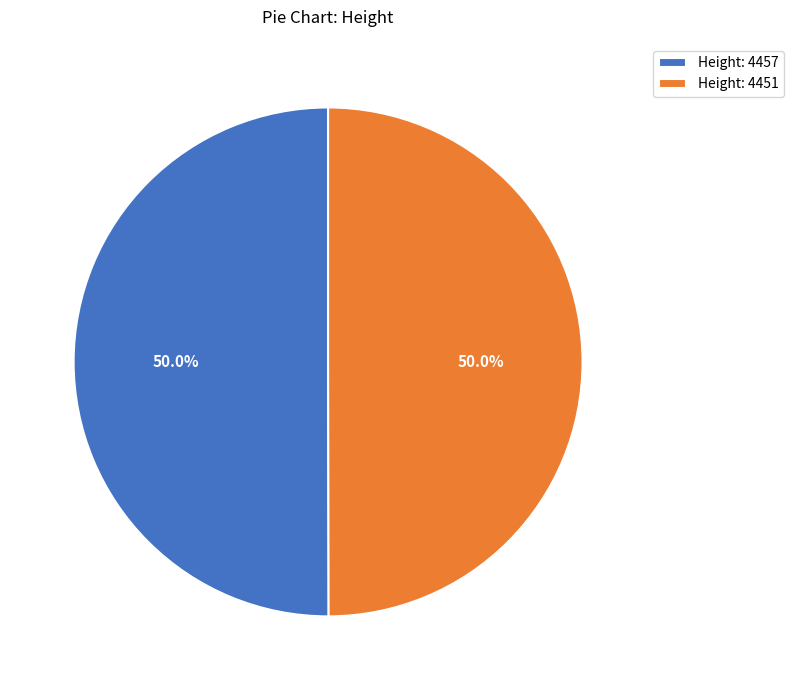

What portion of the pie excludes Height: 4457?

50.0%